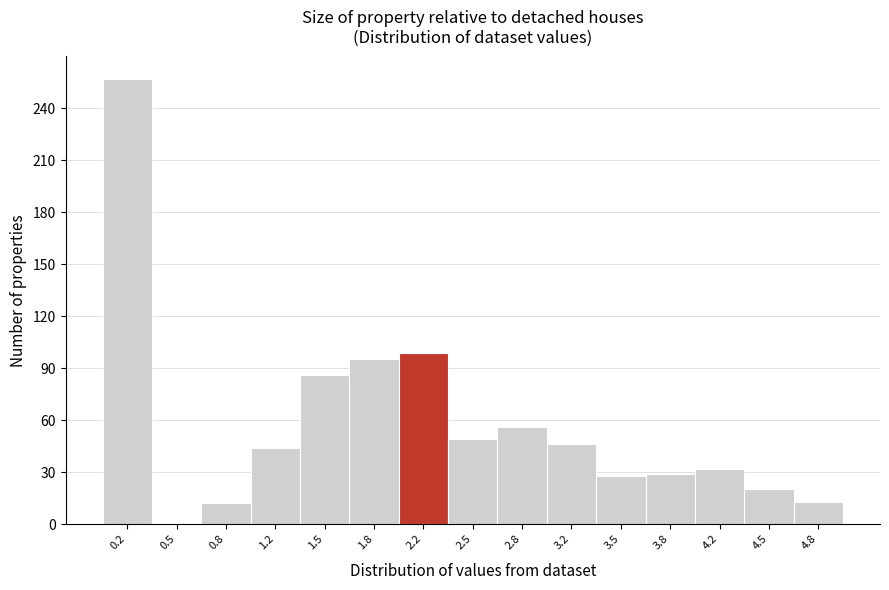

Reading left to right, list every bar in this chart as the range it spans on the x-axis followed by its height. Neither the bar edges nor the heights are printed on the chart, so give them approximately, as read against the axes.

0.00 to 0.35: 255
0.35 to 0.65: 0
0.65 to 1.00: 10
1.00 to 1.35: 45
1.35 to 1.65: 85
1.65 to 2.00: 95
2.00 to 2.35: 100
2.35 to 2.65: 50
2.65 to 3.00: 55
3.00 to 3.35: 45
3.35 to 3.65: 30
3.65 to 4.00: 30
4.00 to 4.35: 30
4.35 to 4.65: 20
4.65 to 5.00: 15